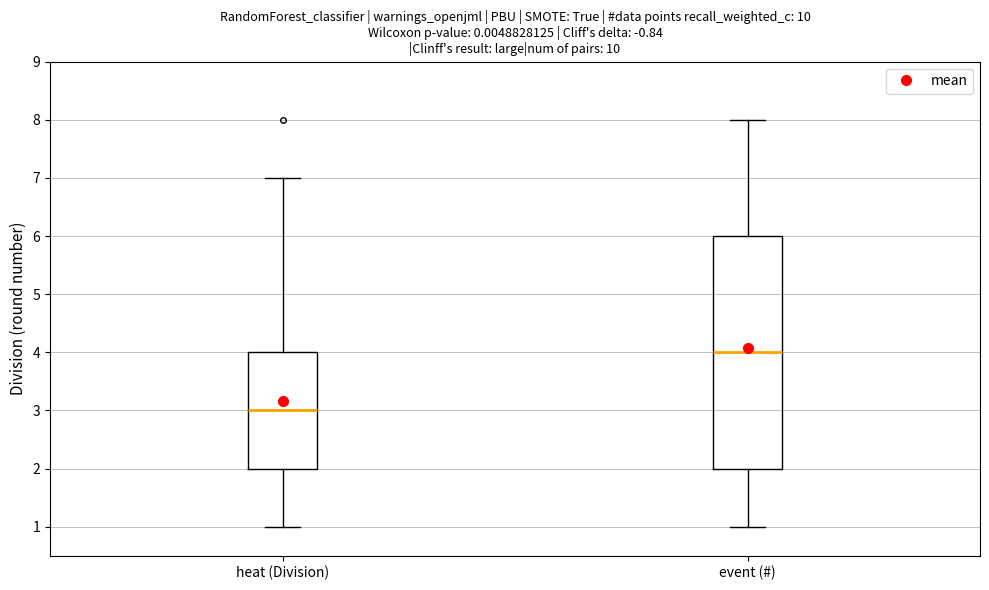

Reading left to right, transcribe this box plot: for each box, give where its median line is, the range the box spans, and where its two whiskers end, as read against the y-axis. The values are not printed on the chart, so give them approximately, as read against the axis.

heat (Division): median 3, box 2 to 4, whiskers 1 to 7
event (#): median 4, box 2 to 6, whiskers 1 to 8